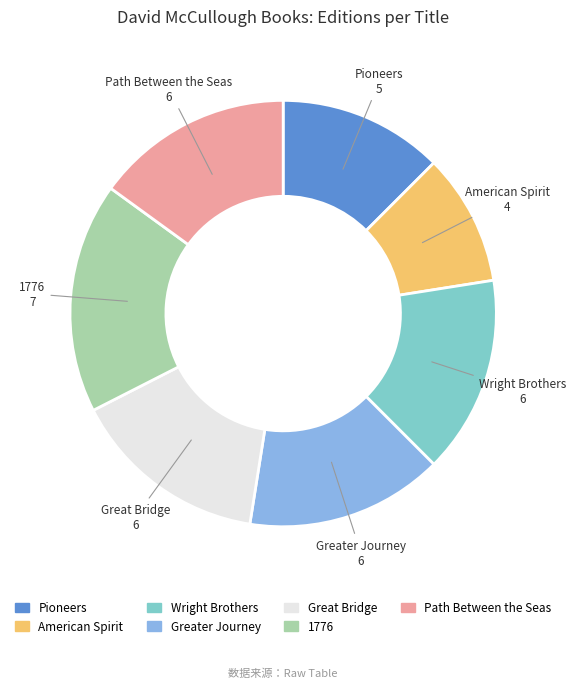

What is the smallest slice in the pie chart?

American Spirit